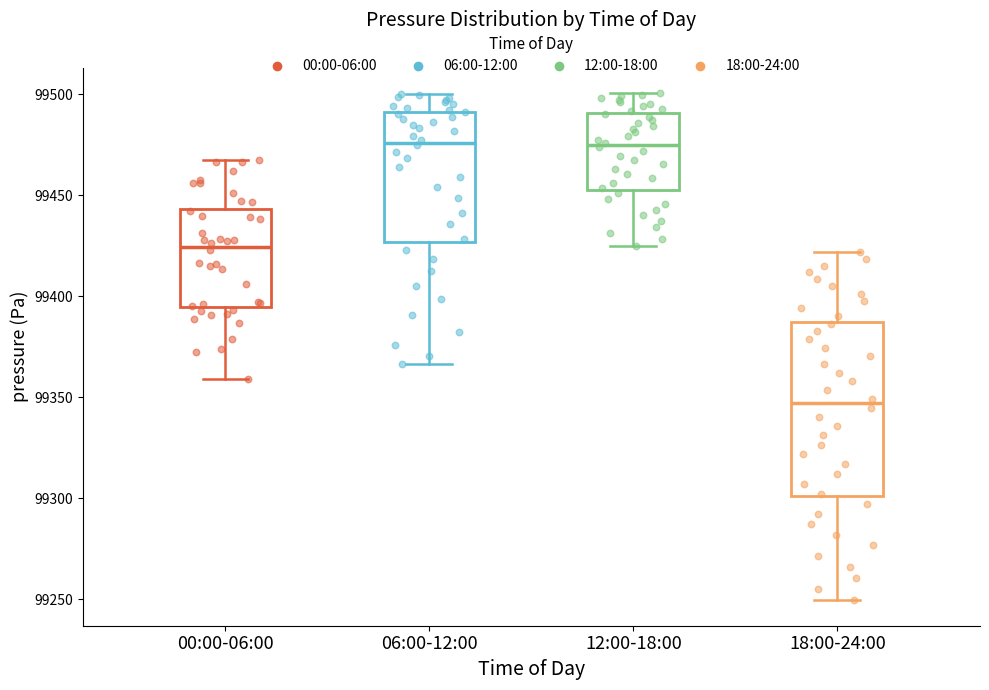

Reading left to right, transcribe this box plot: for each box, give where its median line is, the range the box spans, and where its two whiskers end, as read against the y-axis. The values are not printed on the chart, so give them approximately, as read against the axis.

00:00-06:00: median 99425, box 99395 to 99445, whiskers 99360 to 99465
06:00-12:00: median 99475, box 99425 to 99490, whiskers 99365 to 99500
12:00-18:00: median 99475, box 99455 to 99490, whiskers 99425 to 99500
18:00-24:00: median 99345, box 99300 to 99385, whiskers 99250 to 99420